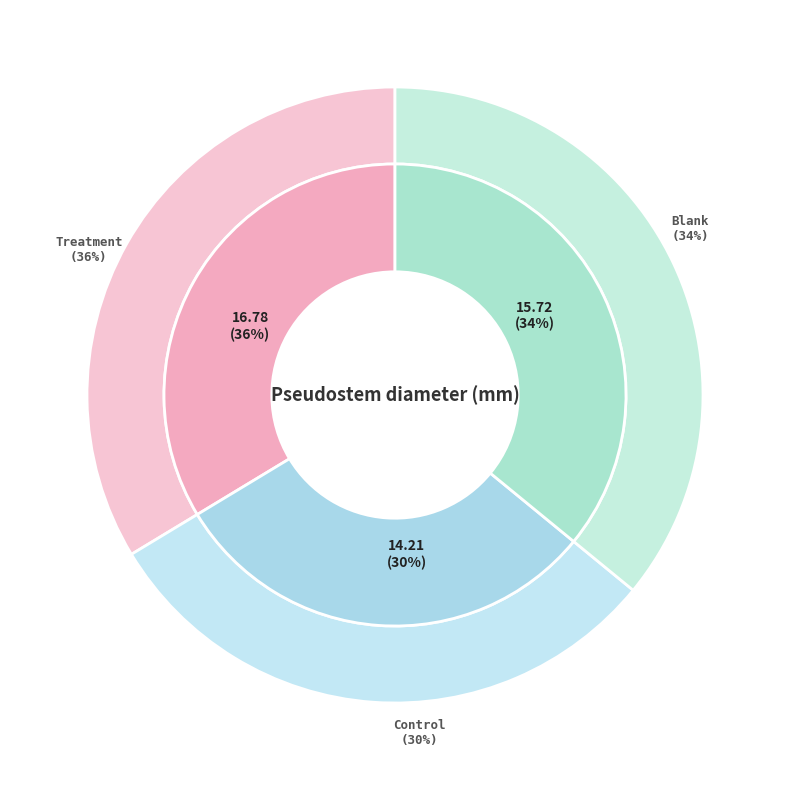

Which slice is the largest?

Treatment